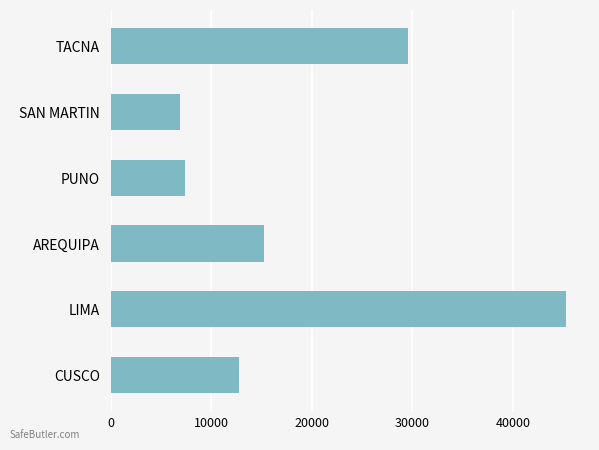

What is the minimum value shown in the chart?

6903.3